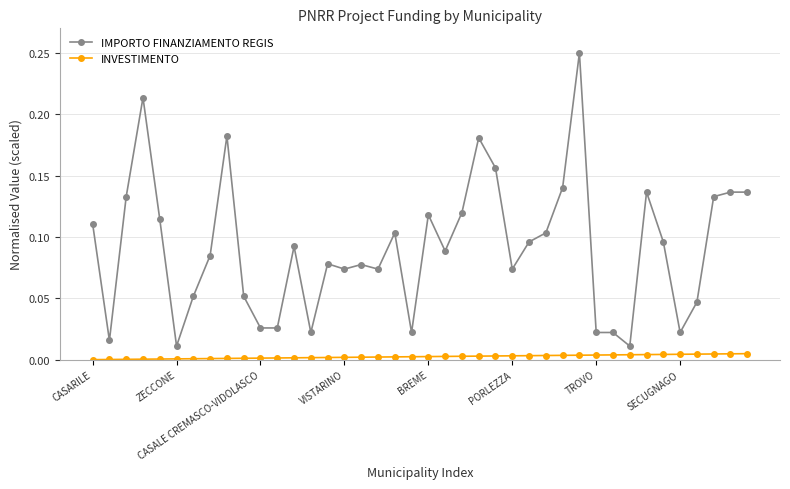

True or false: IMPORTO FINANZIAMENTO REGIS and INVESTIMENTO intersect in this chart.

False